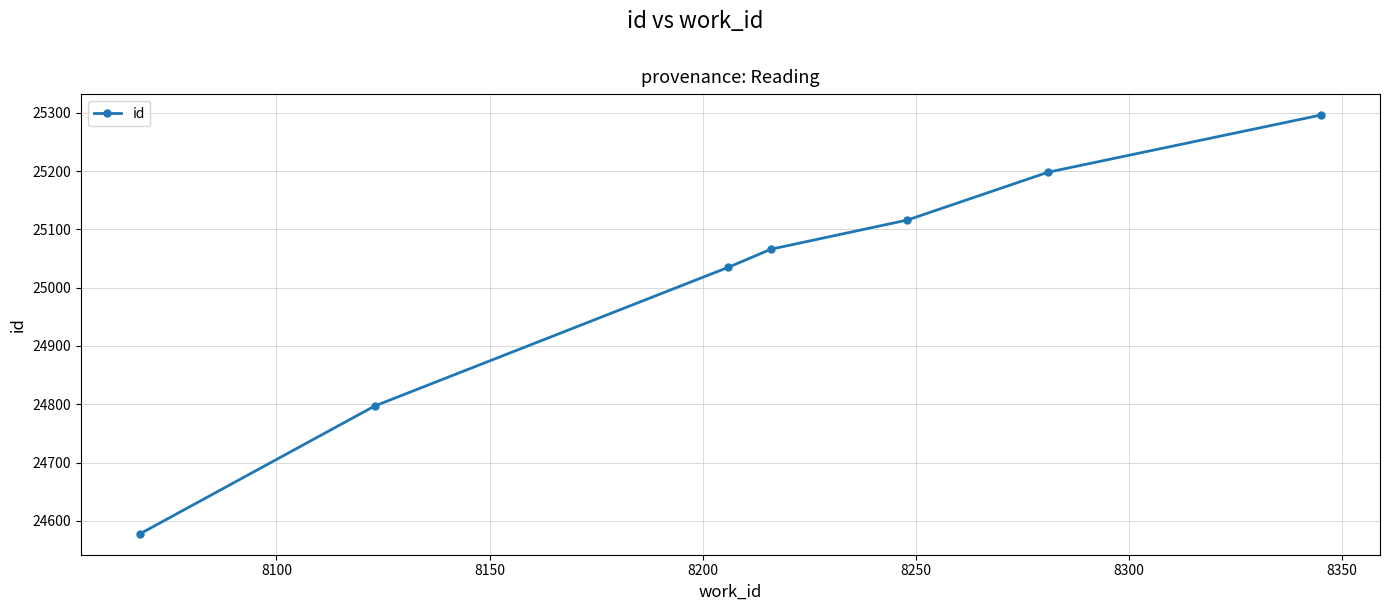

True or false: the data has more than 1 interior local peaks.

False